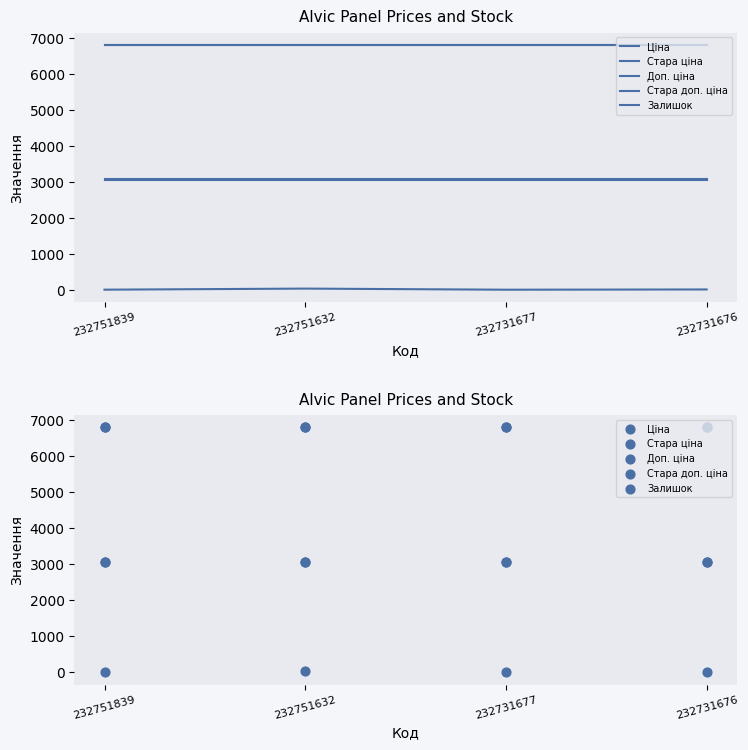

What is the total value across all series at 232731676?

19725.1